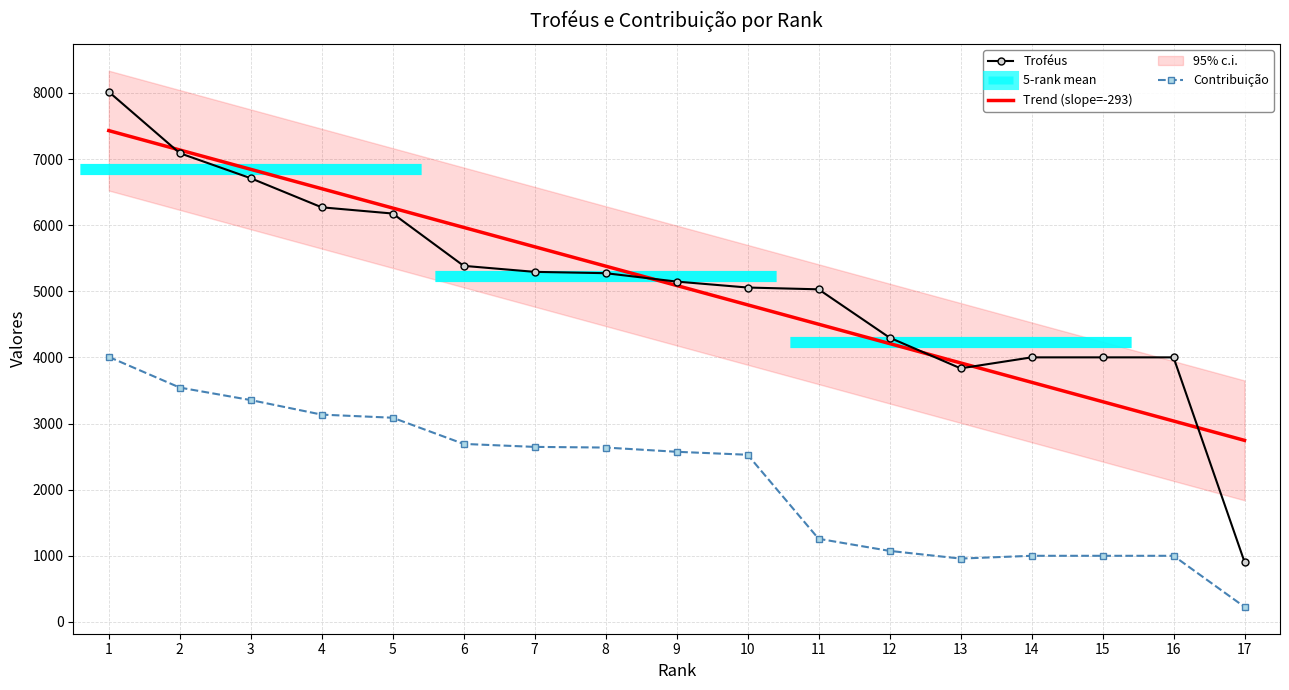

What is the sum of all Troféus values?

86494.0